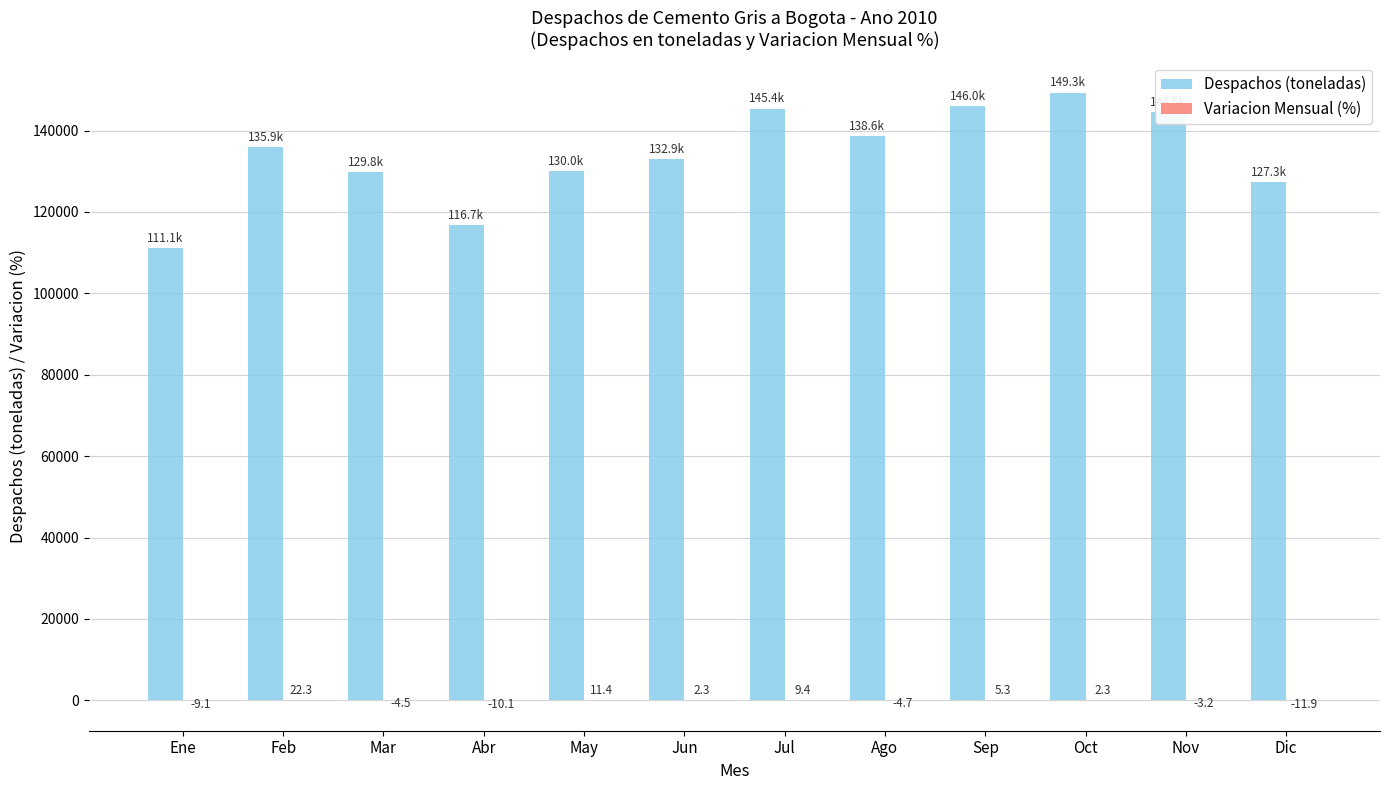

Which category has the highest value across all series?

Oct